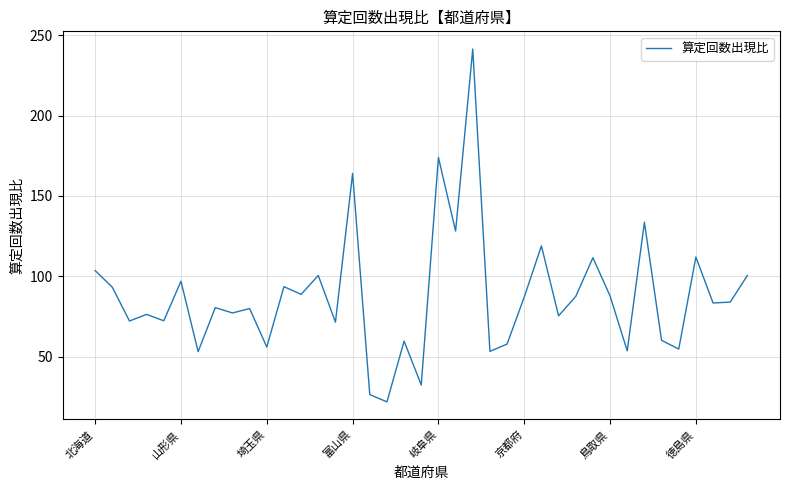

What is the difference between the second highest and second lowest values?

147.6